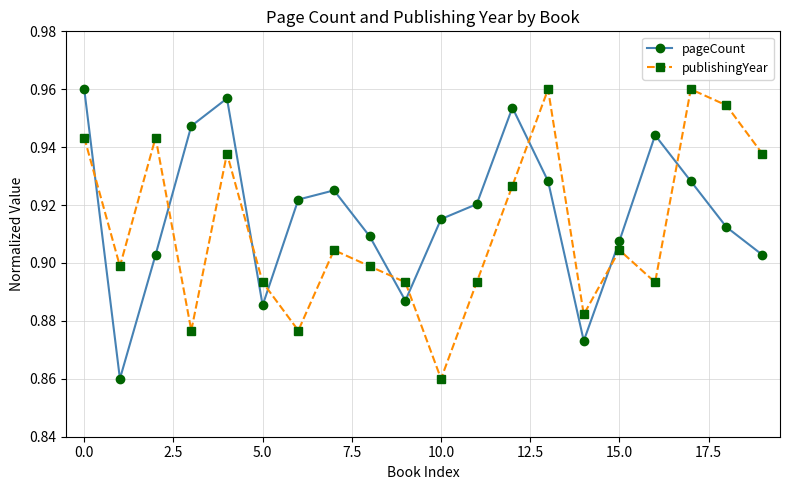

List the series in order of their overall mean, highest first.

pageCount, publishingYear